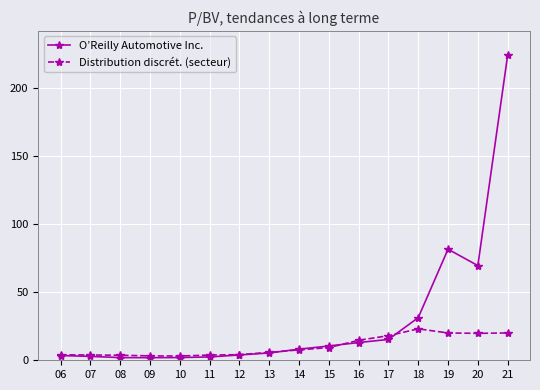

Where is Distribution discrét. (secteur) nearest to the value 13?

16